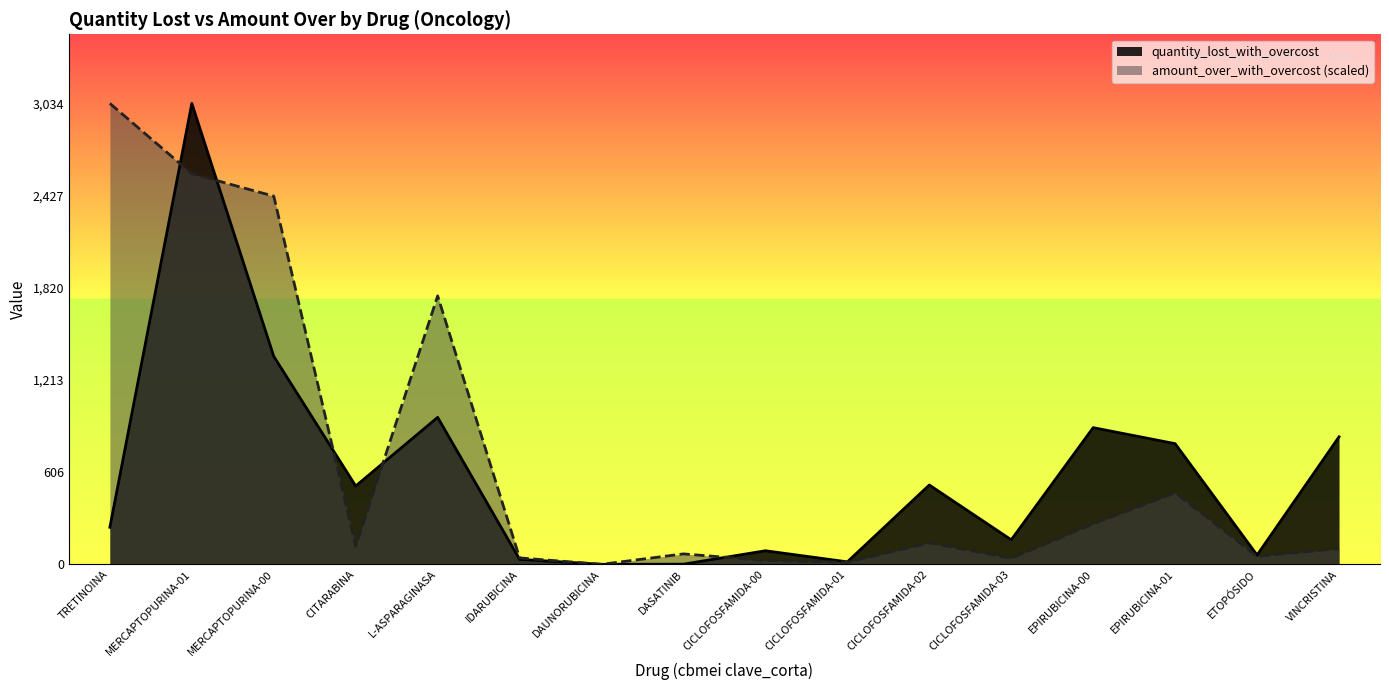

True or false: amount_over_with_overcost has a value of 44.5 at DASATINIB.

False